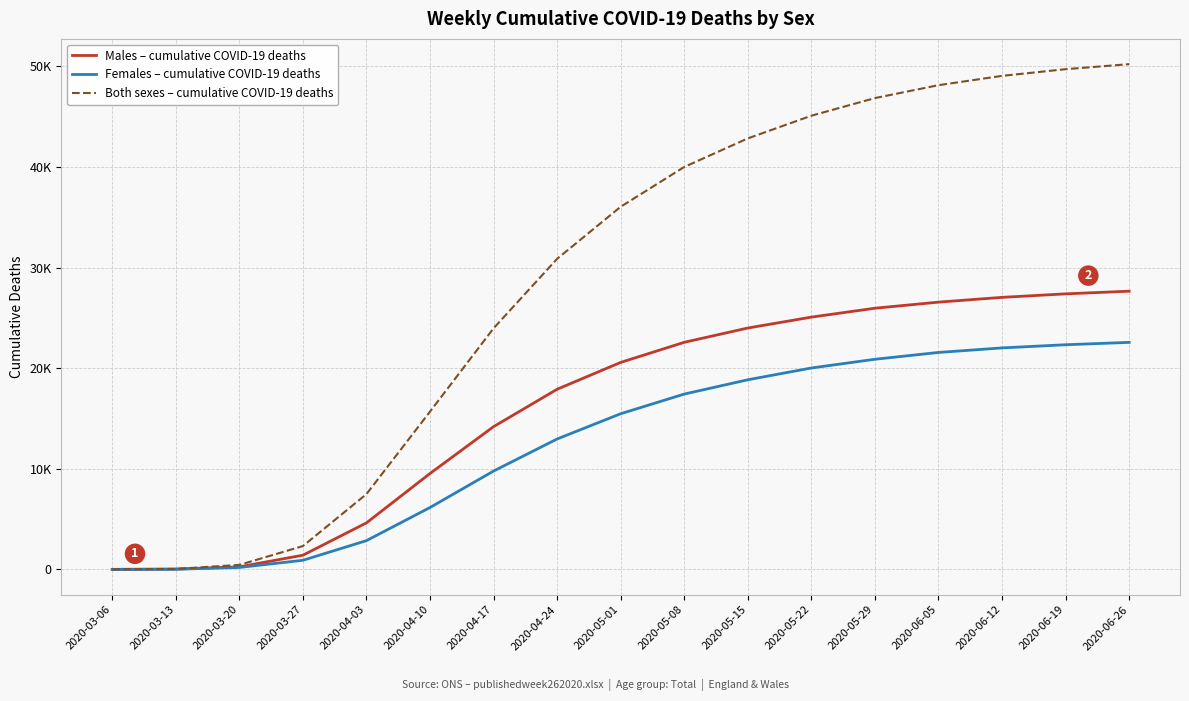

What is the value of the Females – cumulative COVID-19 deaths point at the 9th from the left?

15473